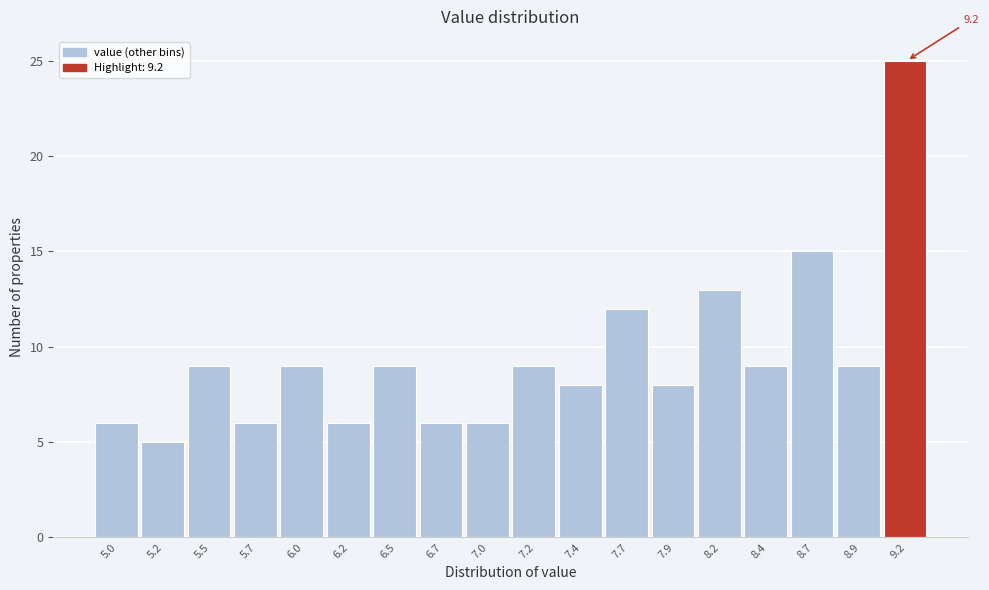

Reading right to left, extract all data points from this chart.

25	9	15	9	13	8	12	8	9	6	6	9	6	9	6	9	5	6